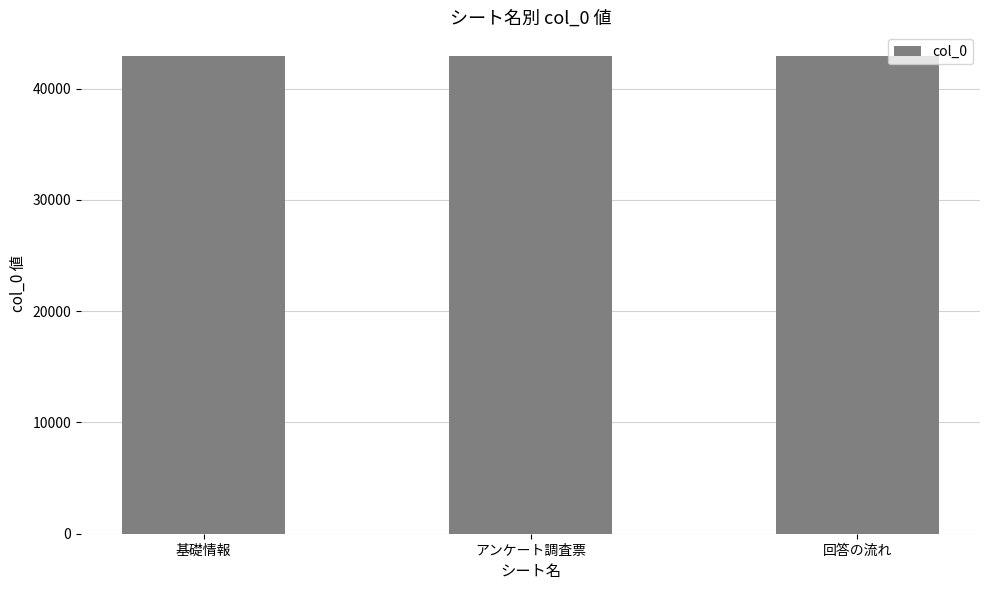

What is the label of the 2nd bar from the left?

アンケート調査票